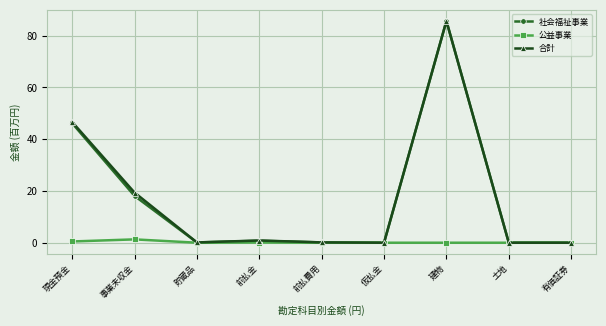

What is the difference between the maximum and minimum values in the 公益事業 series?

1.3